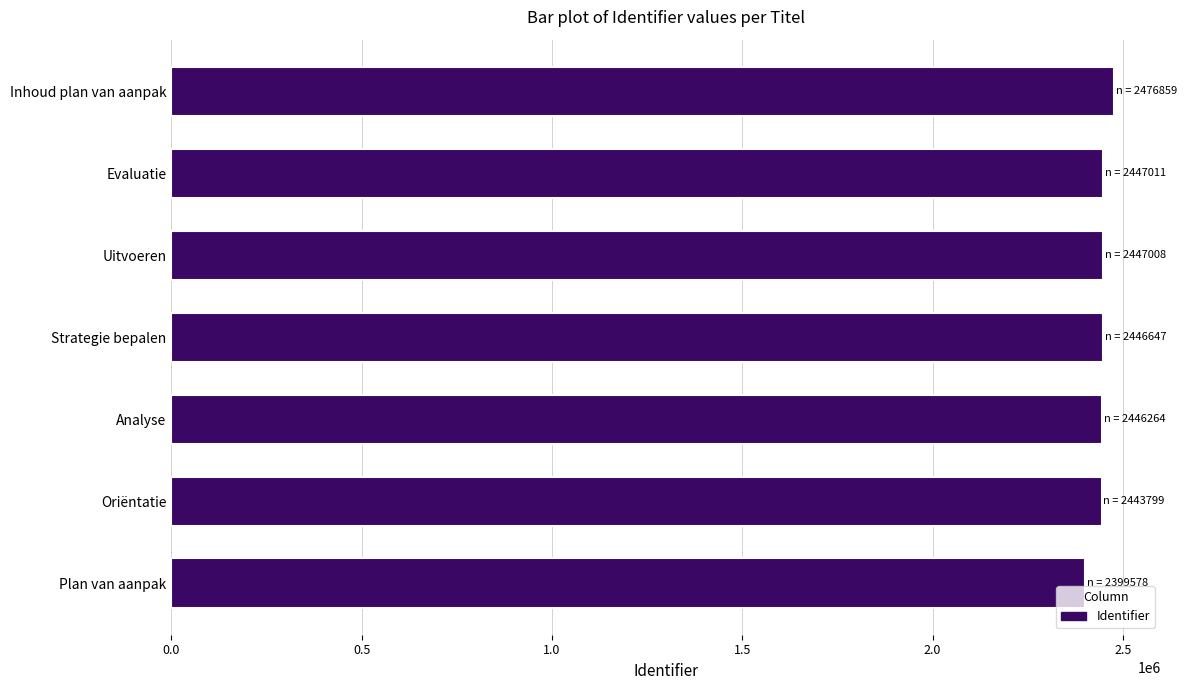

Is it true that the value at Analyse is 4085450?

False